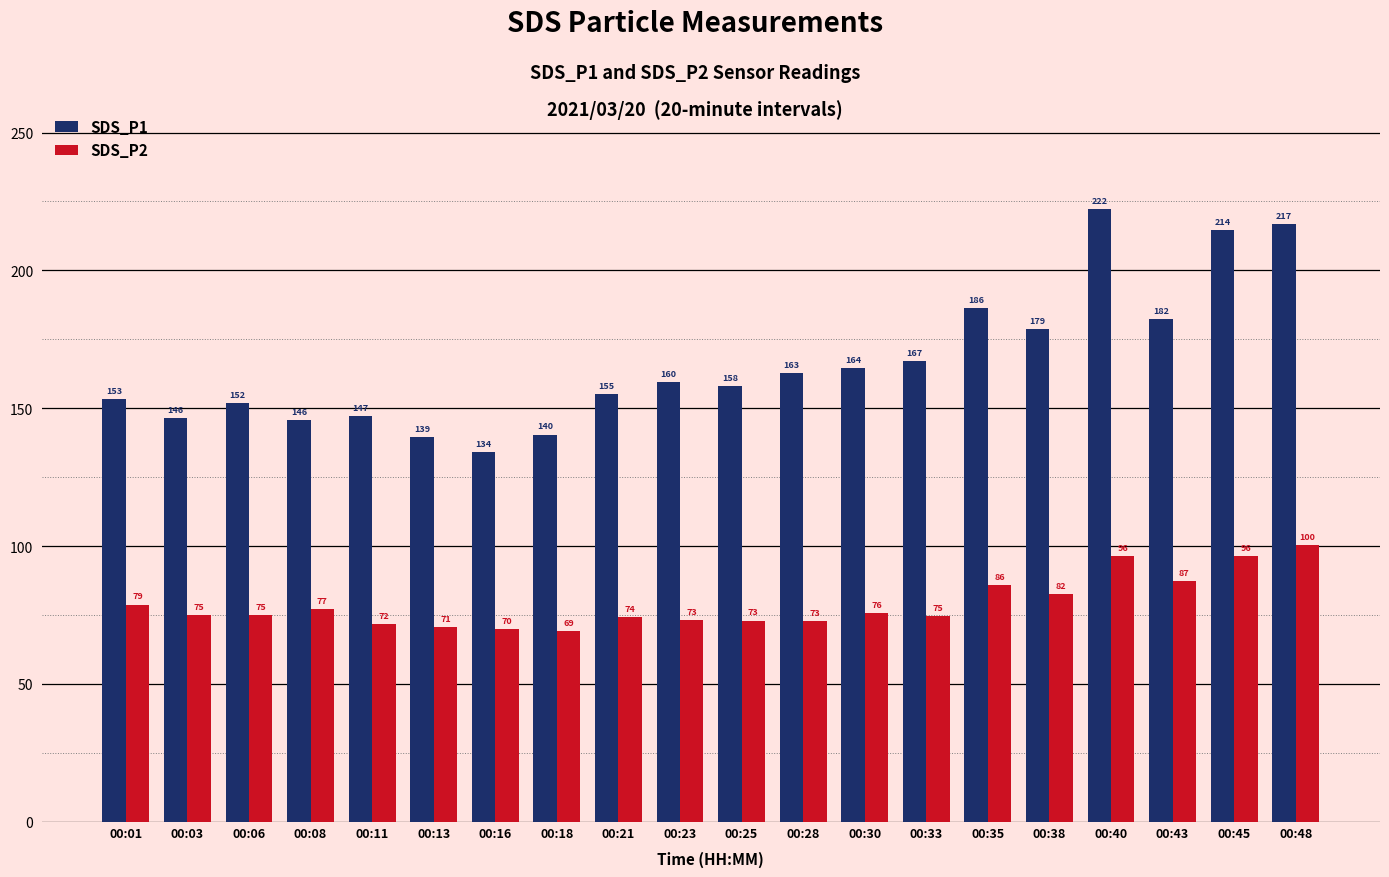

What is the difference between the maximum and second lowest values in the SDS_P1 series?

82.7